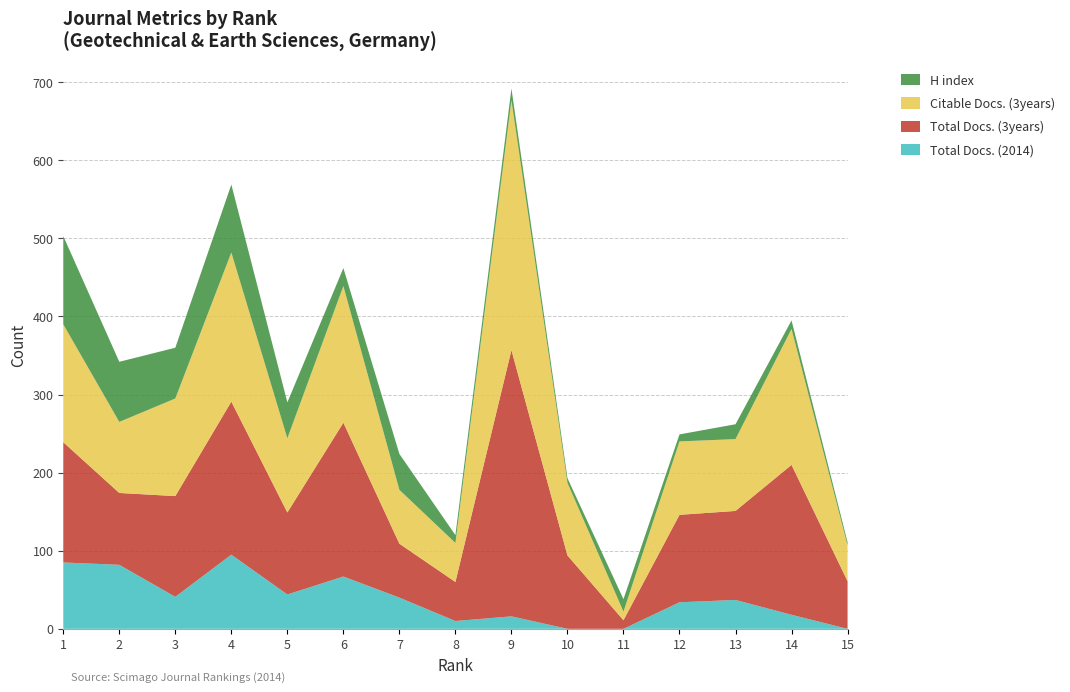

Reading right to left, transcribe all the data shown in this chart.

Total Docs. (2014): 15=0	14=18	13=37	12=34	11=0	10=0	9=16	8=10	7=40	6=67	5=44	4=95	3=41	2=82	1=85
Total Docs. (3years): 15=61	14=192	13=114	12=112	11=11	10=94	9=341	8=50	7=69	6=197	5=105	4=196	3=129	2=92	1=154
Citable Docs. (3years): 15=46	14=174	13=92	12=94	11=11	10=93	9=320	8=50	7=69	6=175	5=95	4=191	3=125	2=91	1=151
H index: 15=4	14=11	13=19	12=9	11=16	10=6	9=15	8=10	7=46	6=23	5=46	4=87	3=65	2=77	1=113